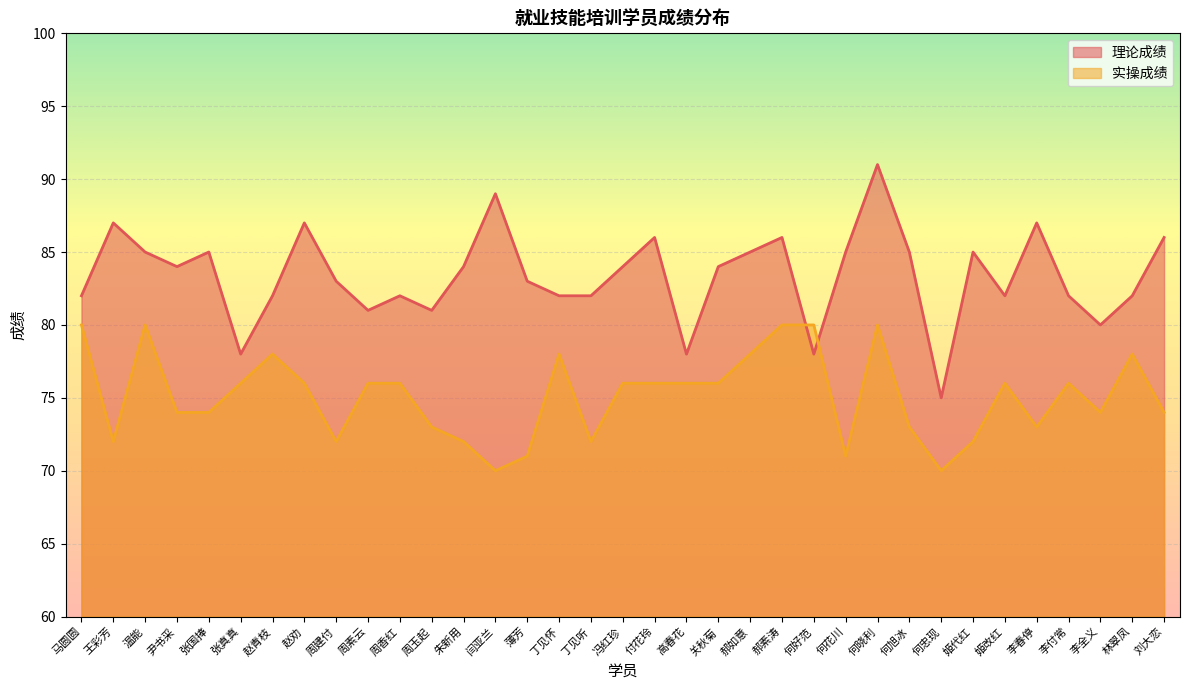

The 理论成绩 series shows 85 at 温能. True or false?

True